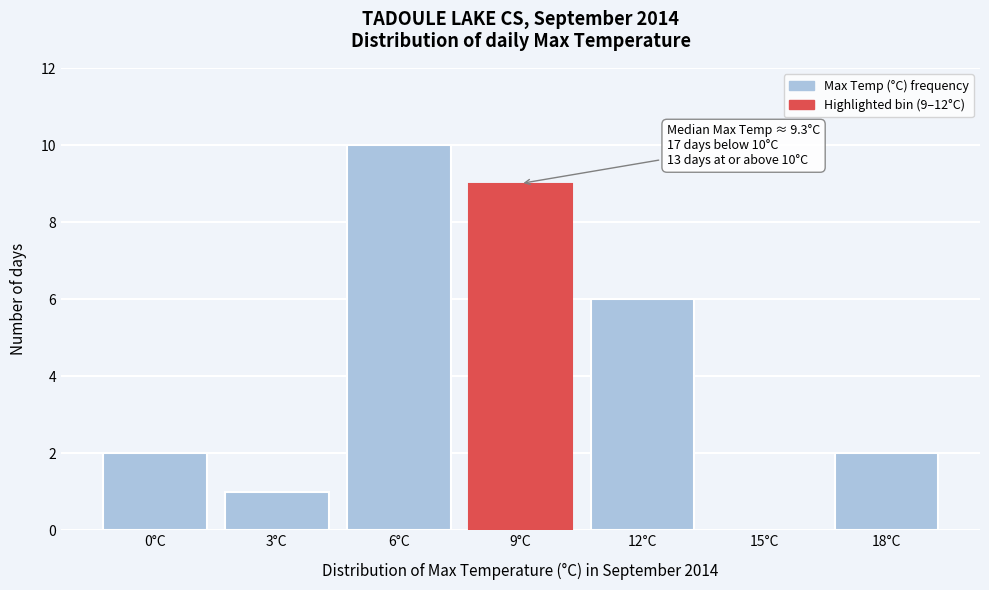

Reading left to right, list all the values displayed in this chart.

0°C=2	3°C=1	6°C=10	9°C=9	12°C=6	15°C=0	18°C=2